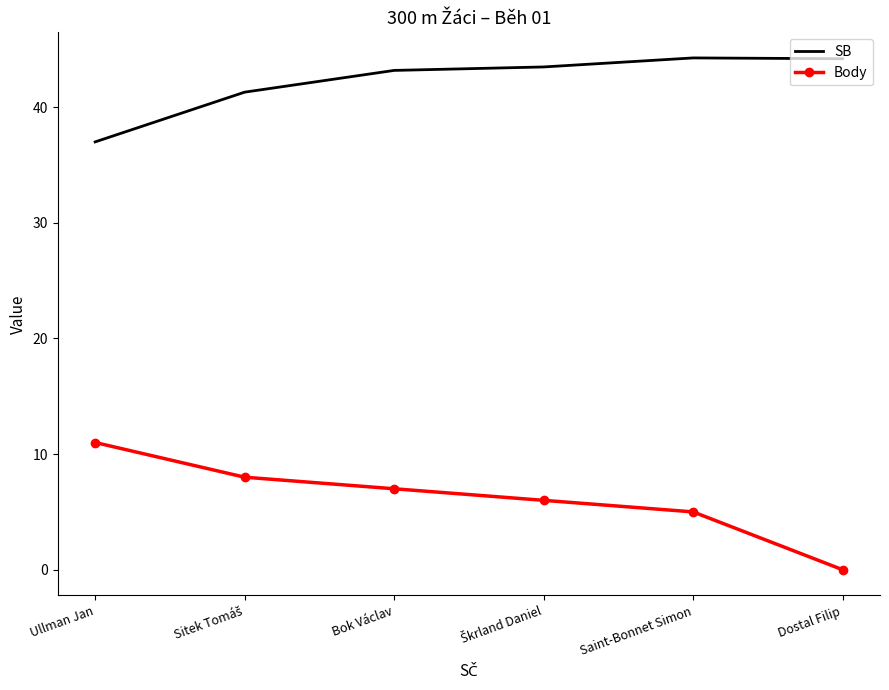

The value of Body at Saint-Bonnet Simon is 5.0. True or false?

True